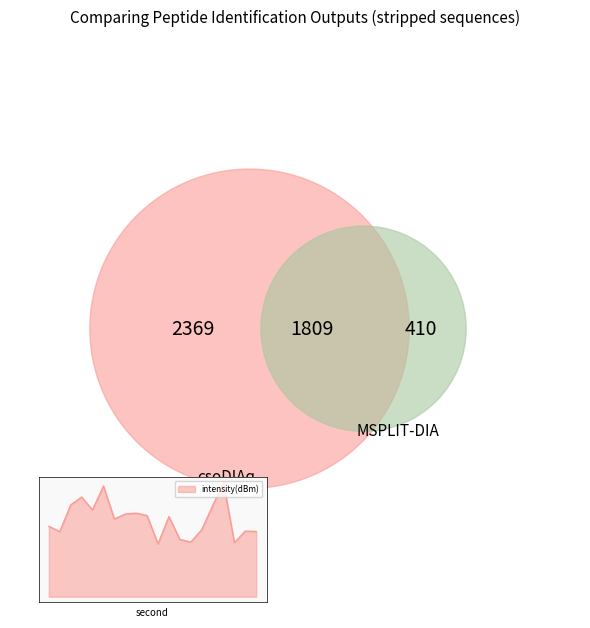

How many lines are shown in the chart?

1